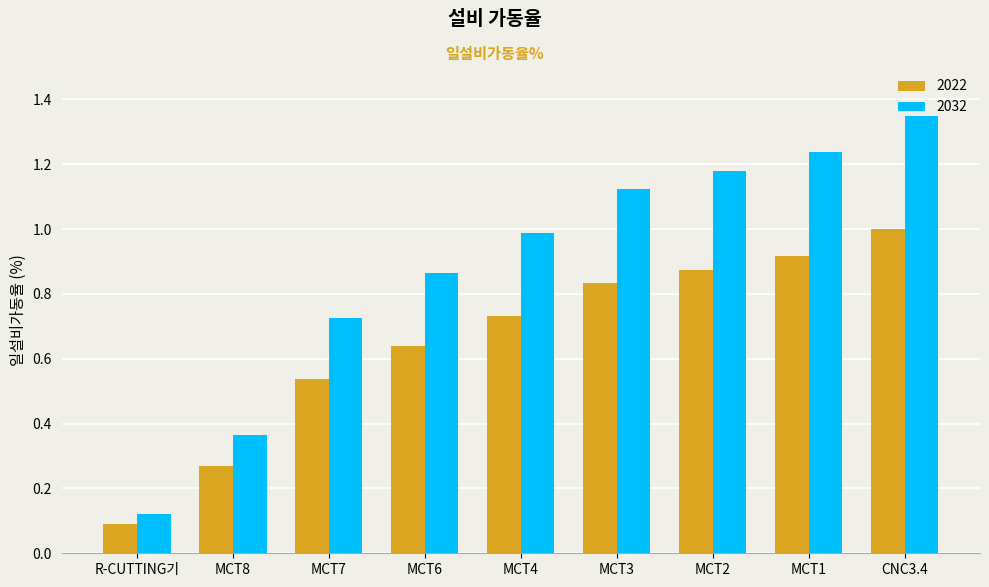

What is the maximum value for 2022?

1.0